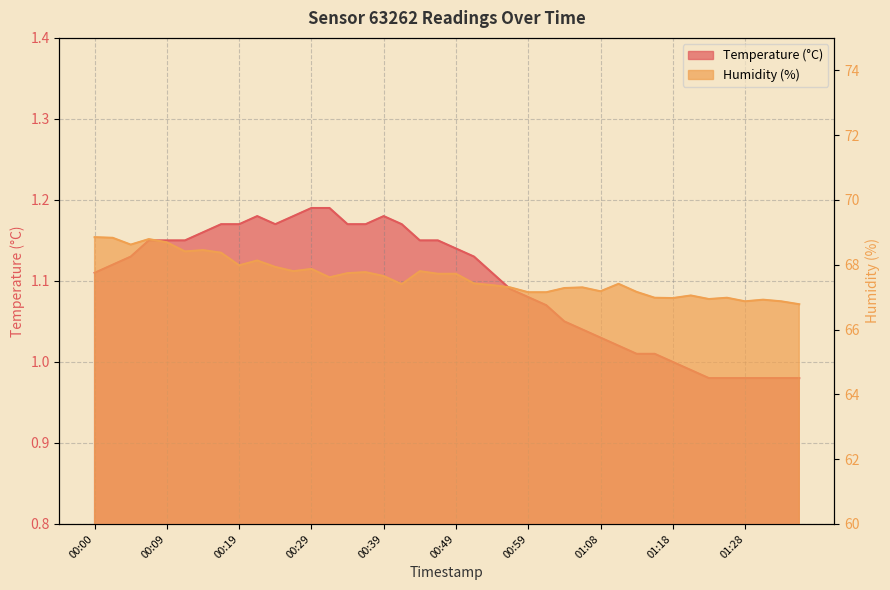

What is the difference between the second highest and minimum values in the Temperature series?

0.2